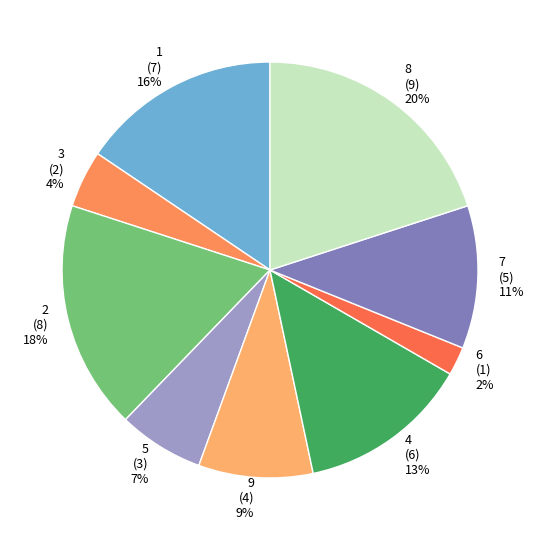

Is it true that 7 is 17% of the pie?

False